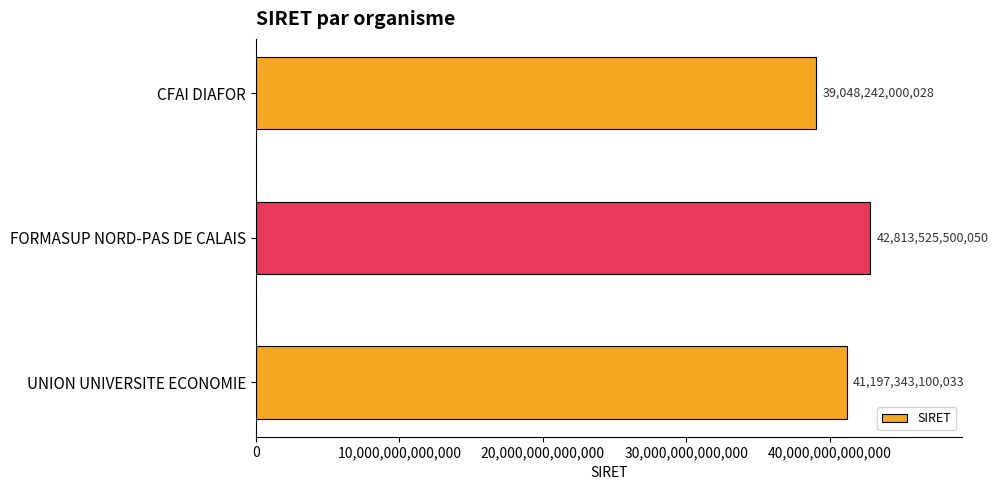

How many data points are less than 41197343100033?

1